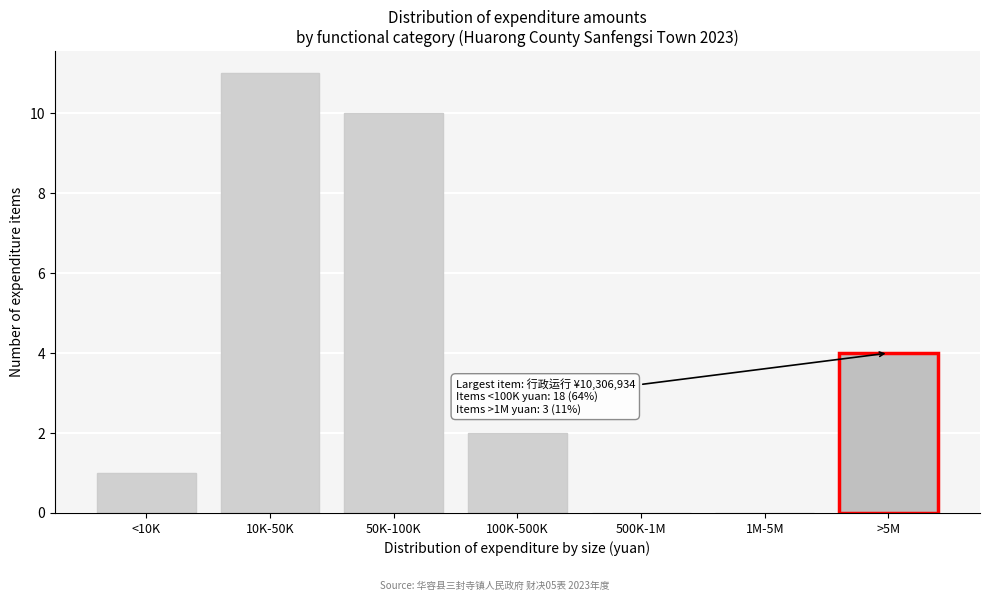

Reading right to left, list all the values displayed in this chart.

>5M=4	1M-5M=0	500K-1M=0	100K-500K=2	50K-100K=10	10K-50K=11	<10K=1